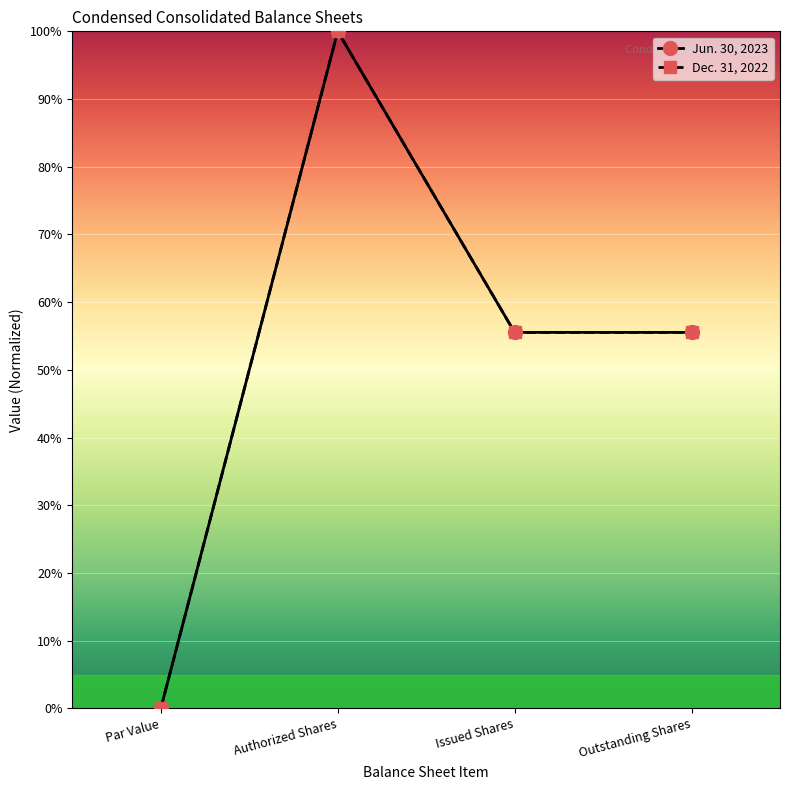

True or false: Jun. 30, 2023 has more than 2 interior local peaks.

False